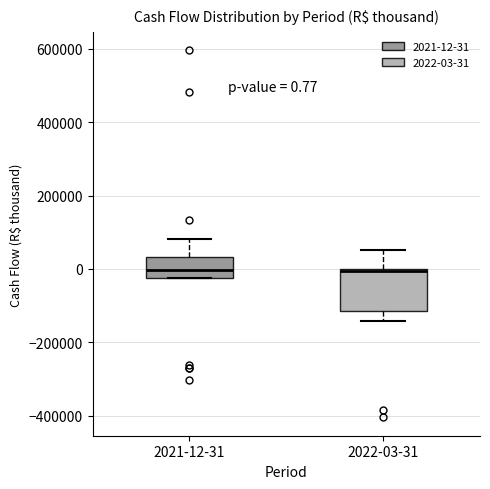

Comparing the boxes themselves (not the whiskers), which one is the tallest?

2022-03-31